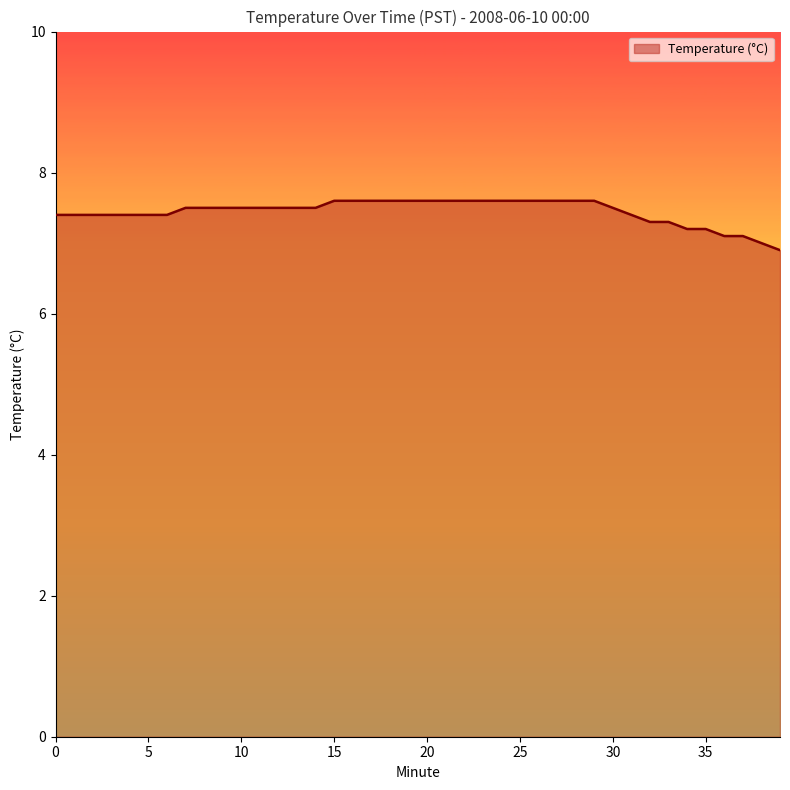

What is the greatest value displayed?

7.6